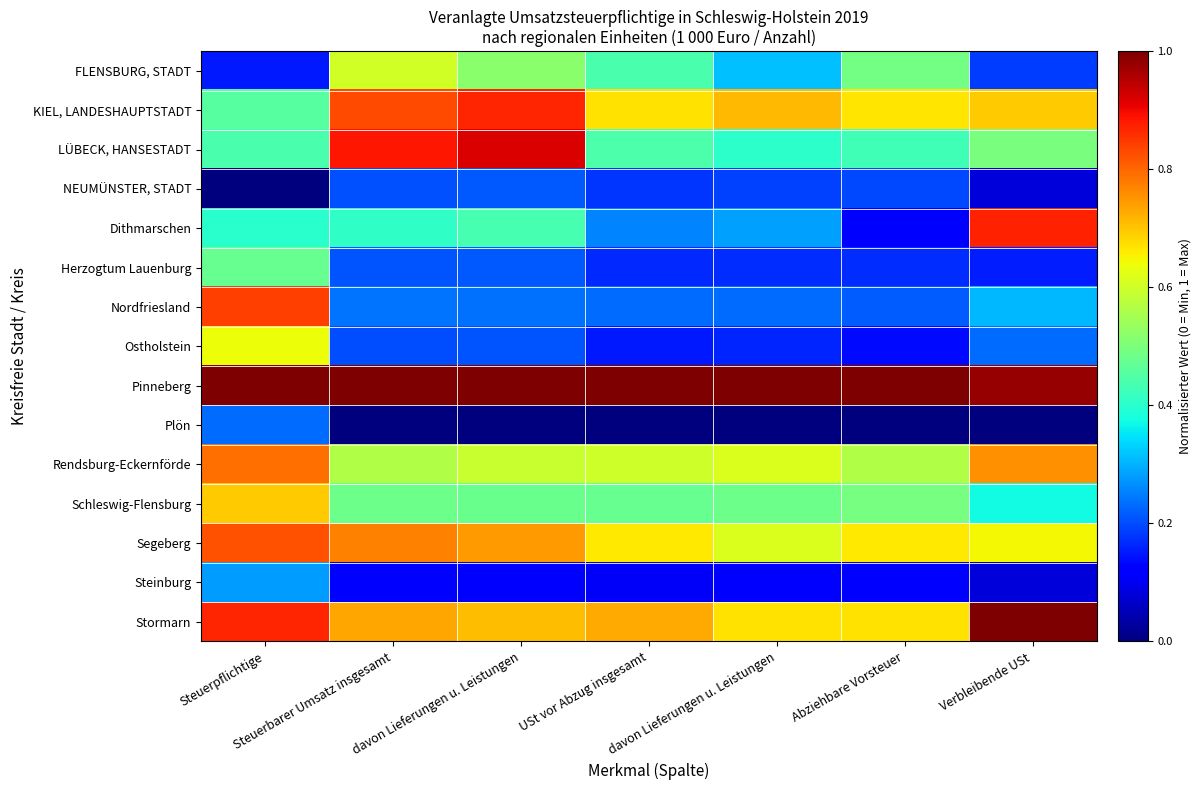

What is the spread (max minus min) of values at davon Lieferungen u. Leistungen?

1.0